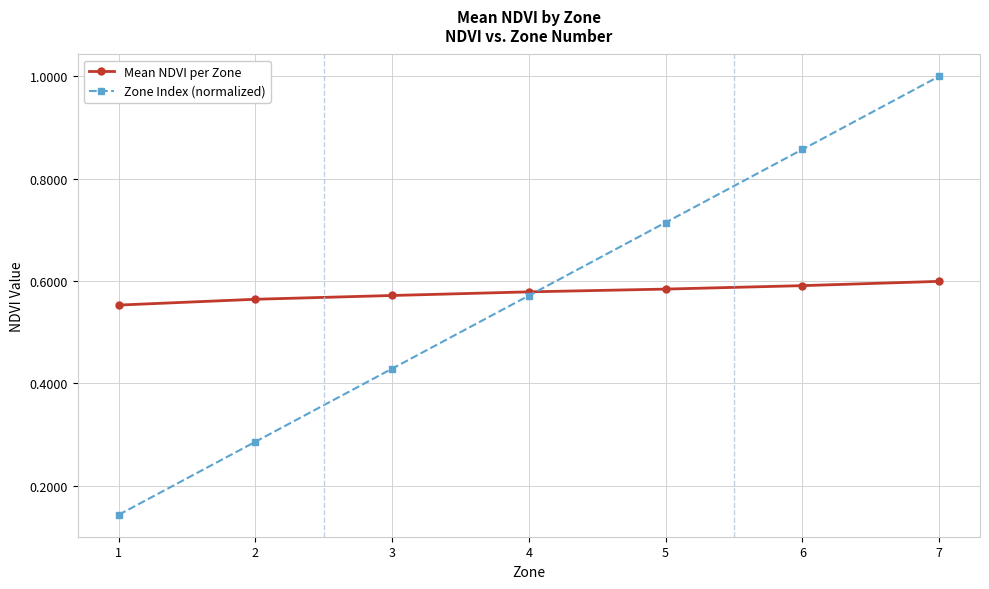

How many lines are shown in the chart?

2